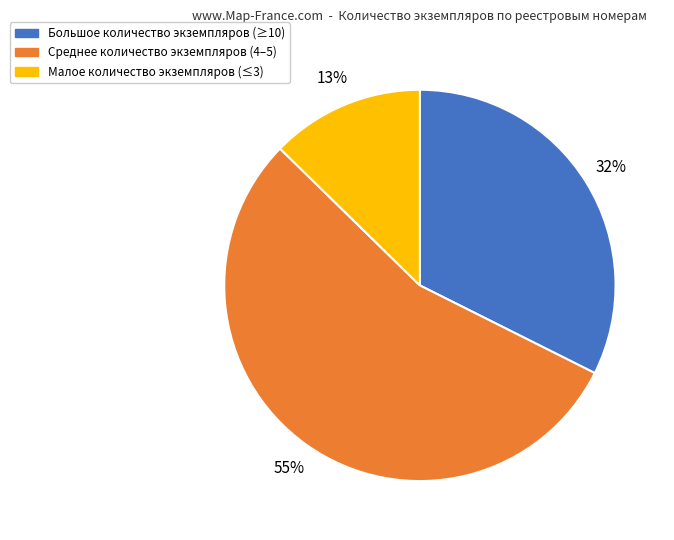

To the nearest percent, what is the average slice percentage?

33%